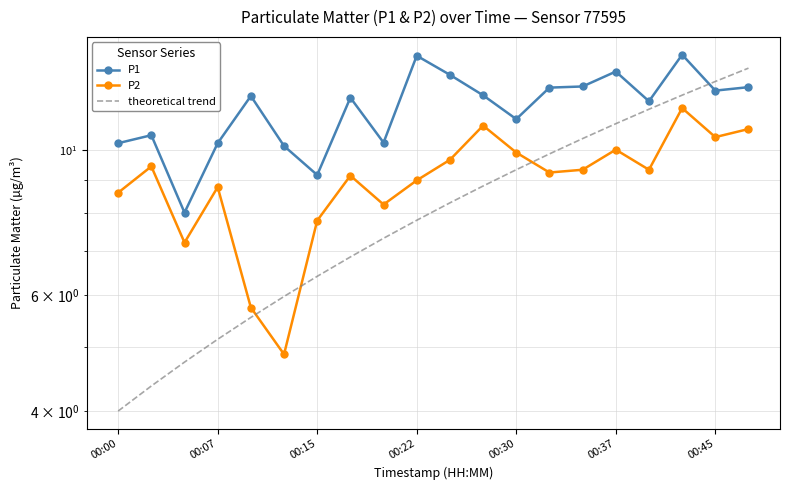

Which category has the lowest value across all series?

00:00